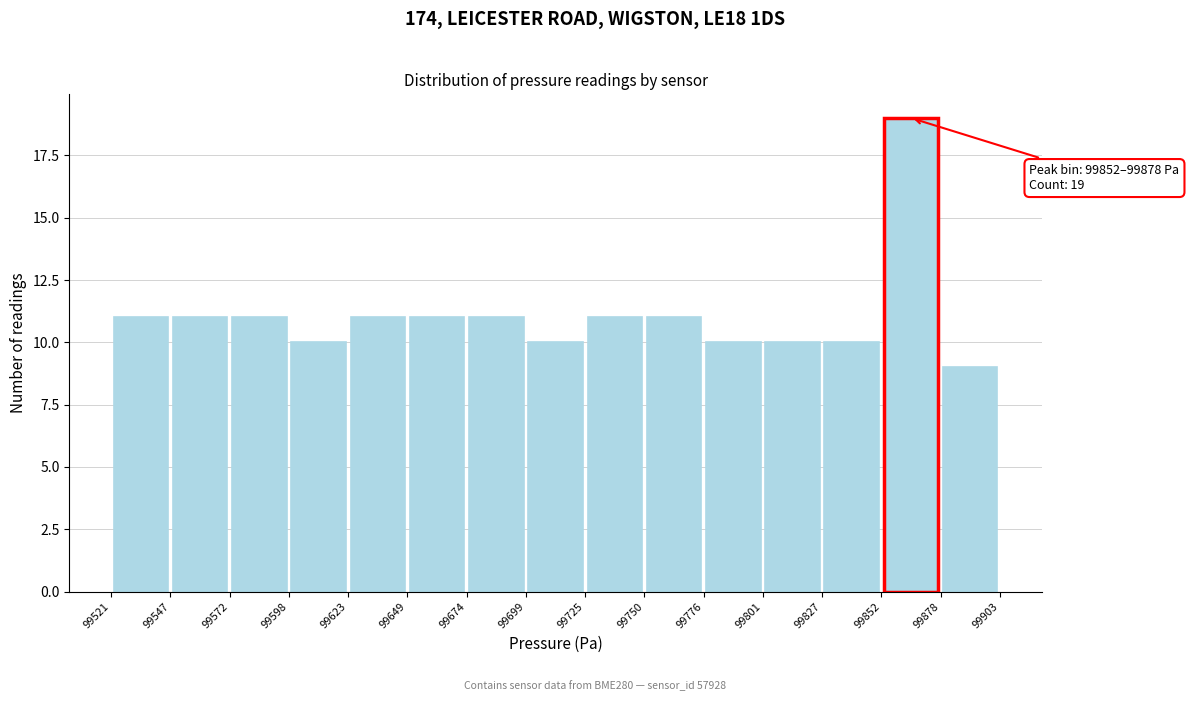

Over which range of the x-axis is the bar tallest?

99852 to 99878